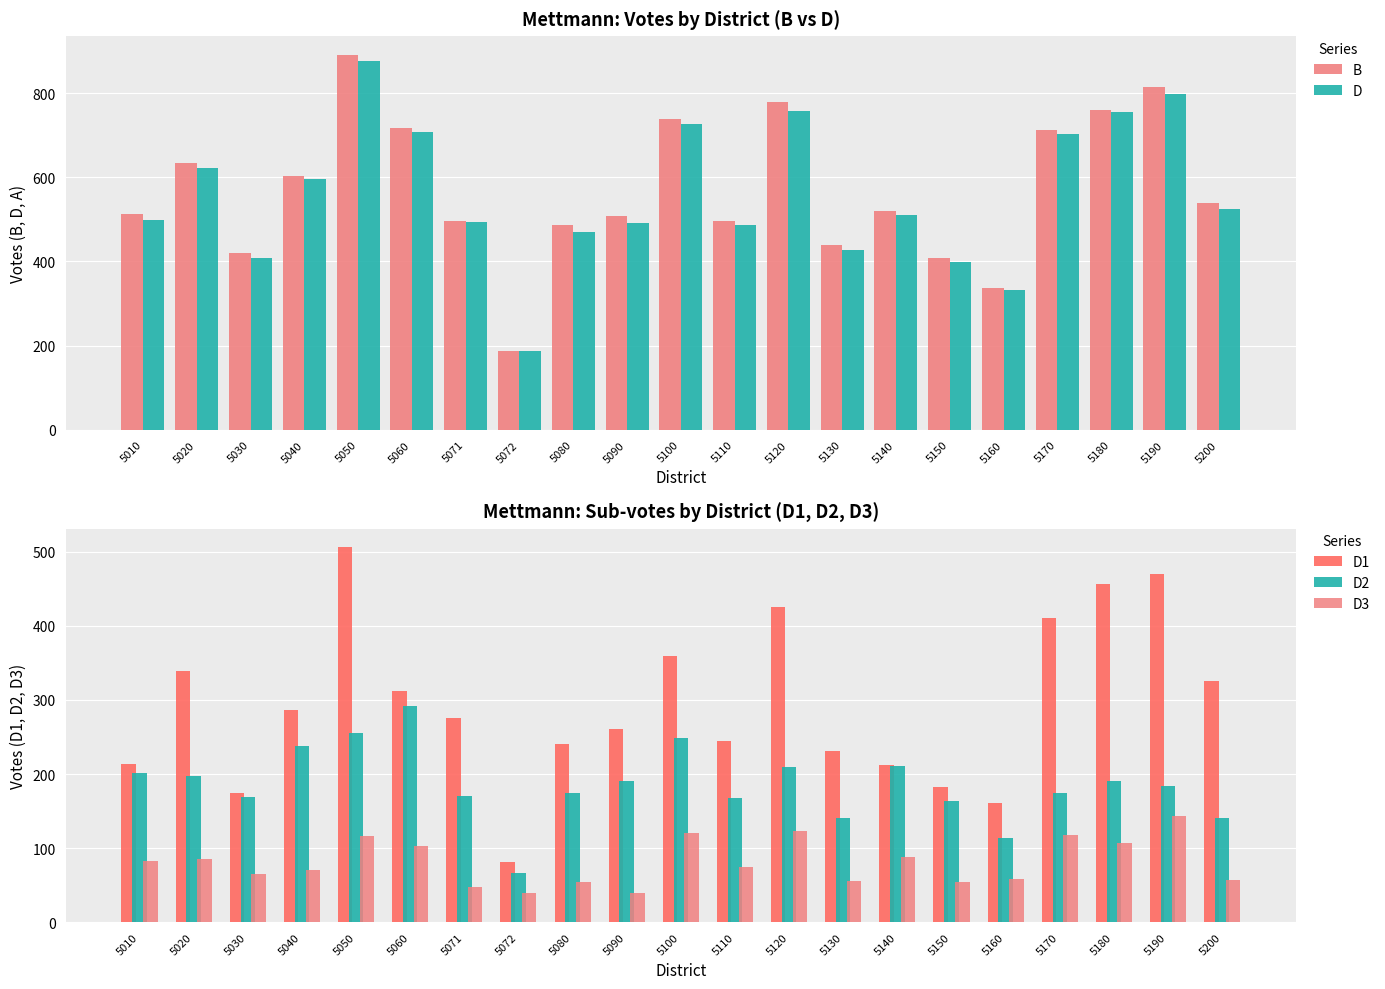

Is the value of B at 5170 greater than the value of D at 5120?

No